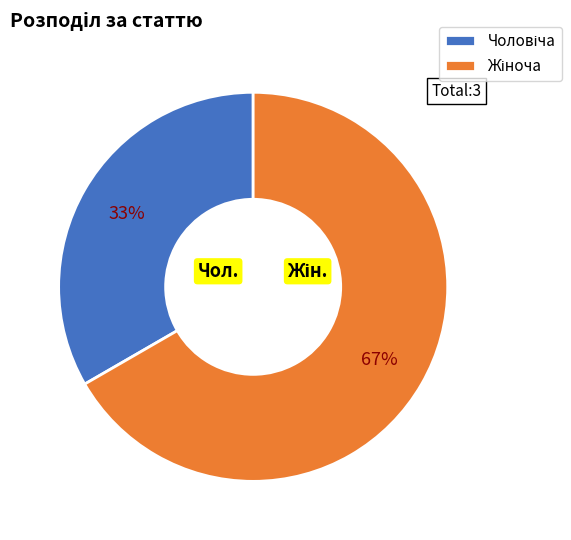

Does any single category account for the majority?

Yes